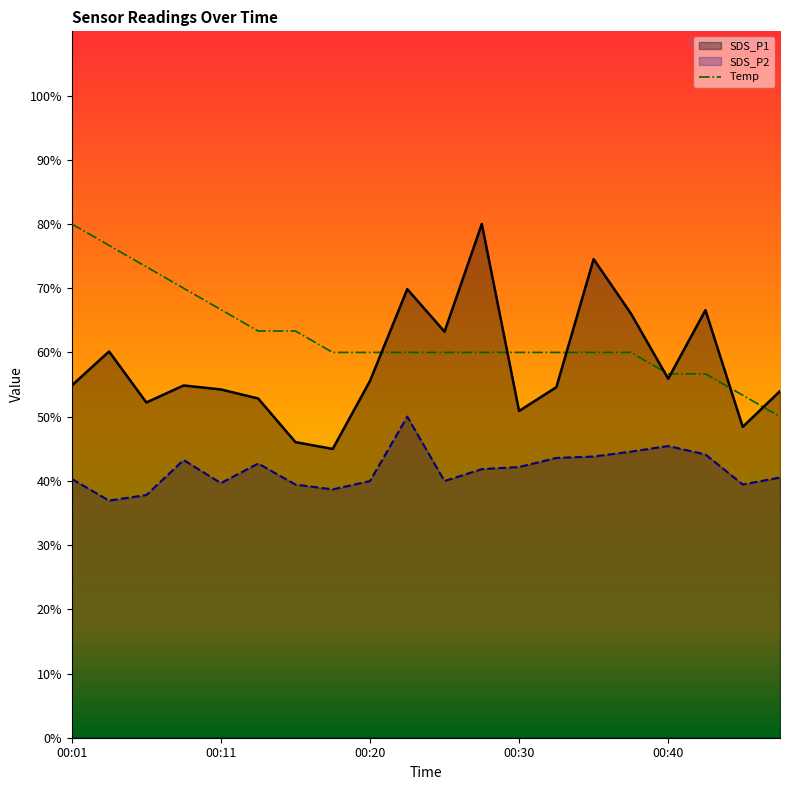

Which category has the highest value in the SDS_P1 series?

00:28